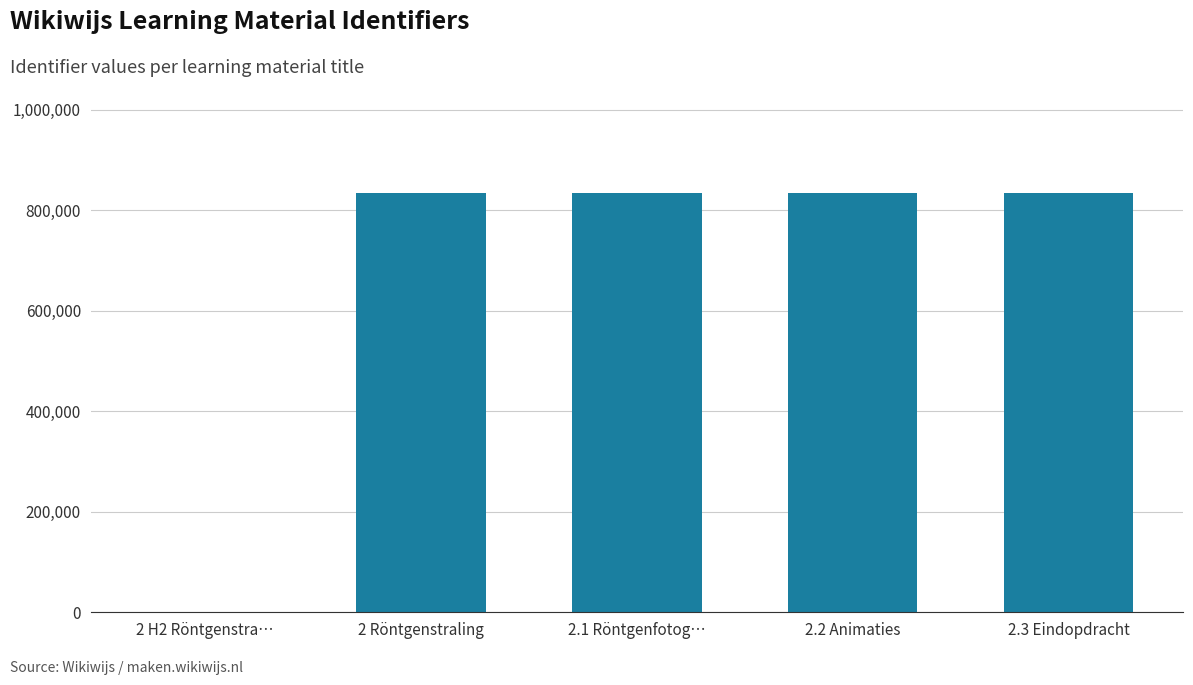

What is the sum of all values?

3338168